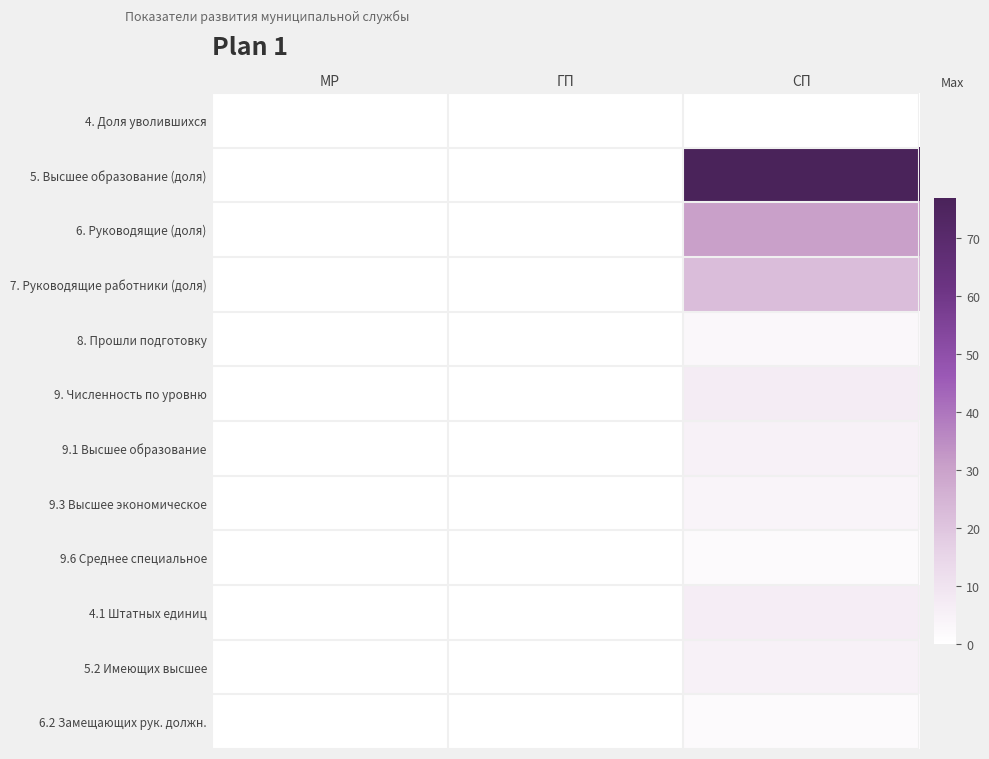

Which series has the largest total across all categories?

5. Высшее образование (доля)